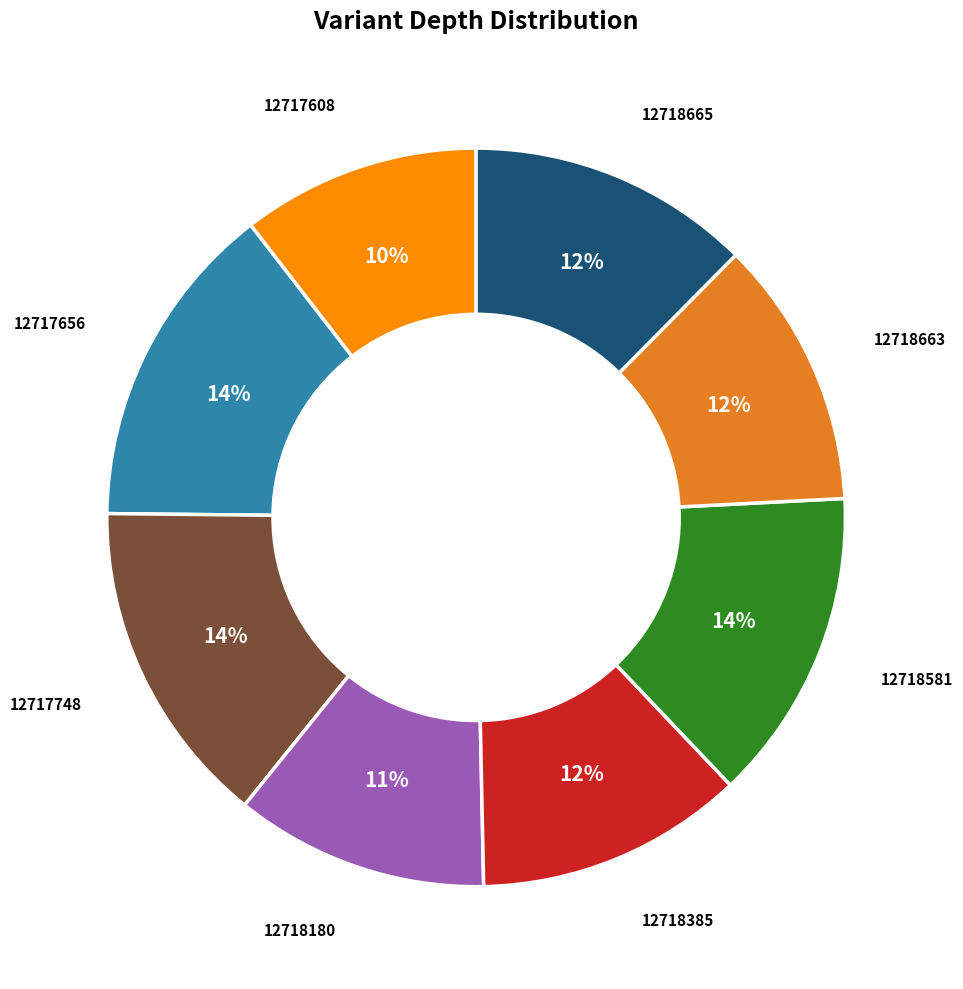

What percentage is the 12718385 slice, to the nearest percent?

12%